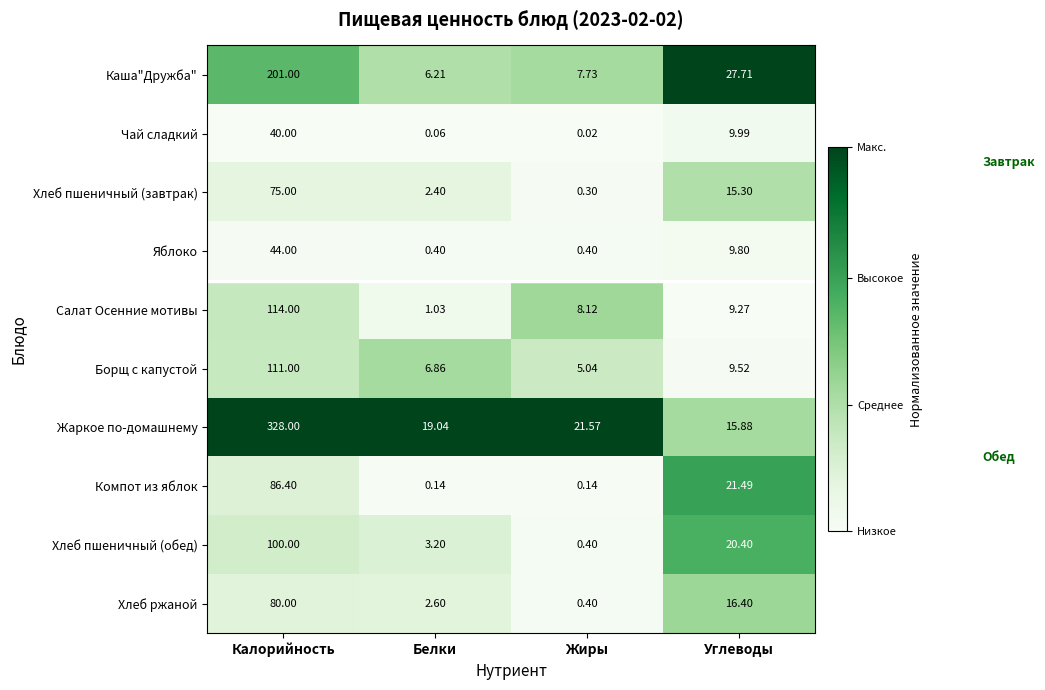

Which series has the largest range (max minus min)?

Жаркое по-домашнему